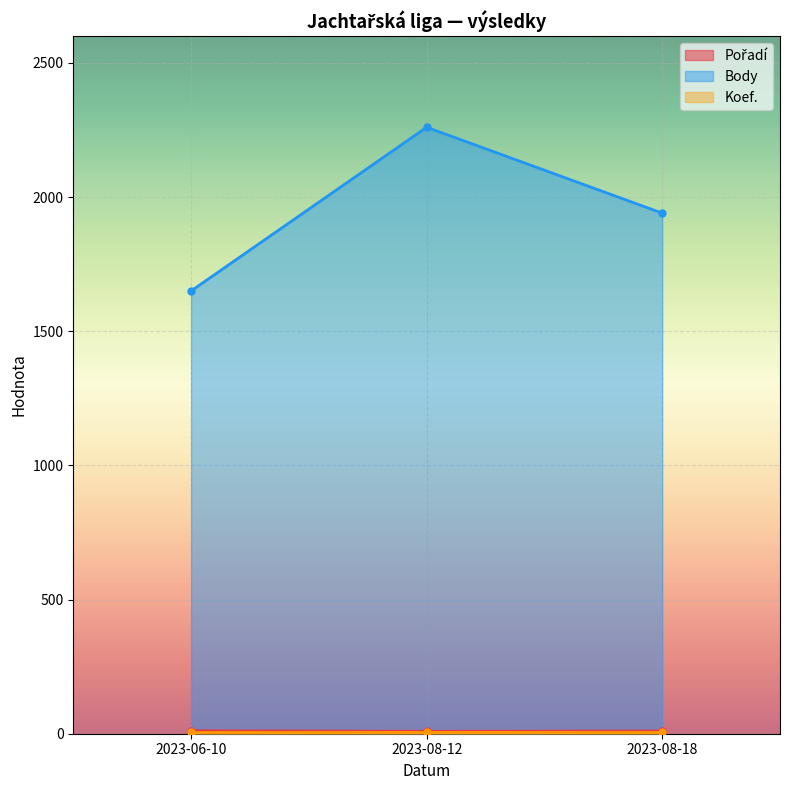

The value of Body at 2023-08-18 is 1940. True or false?

True